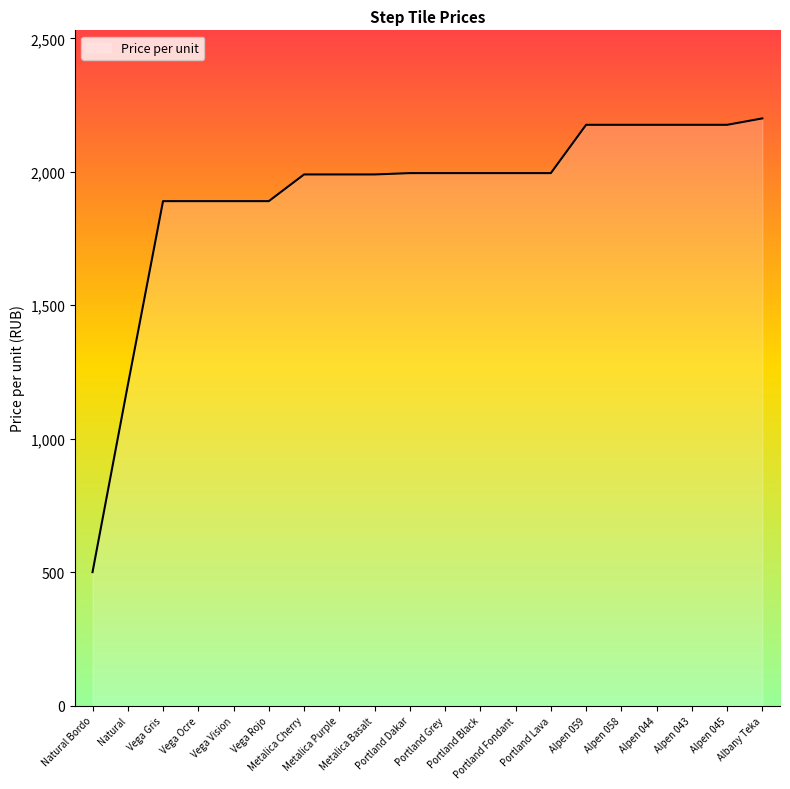

What is the difference between the maximum and minimum values?

1700